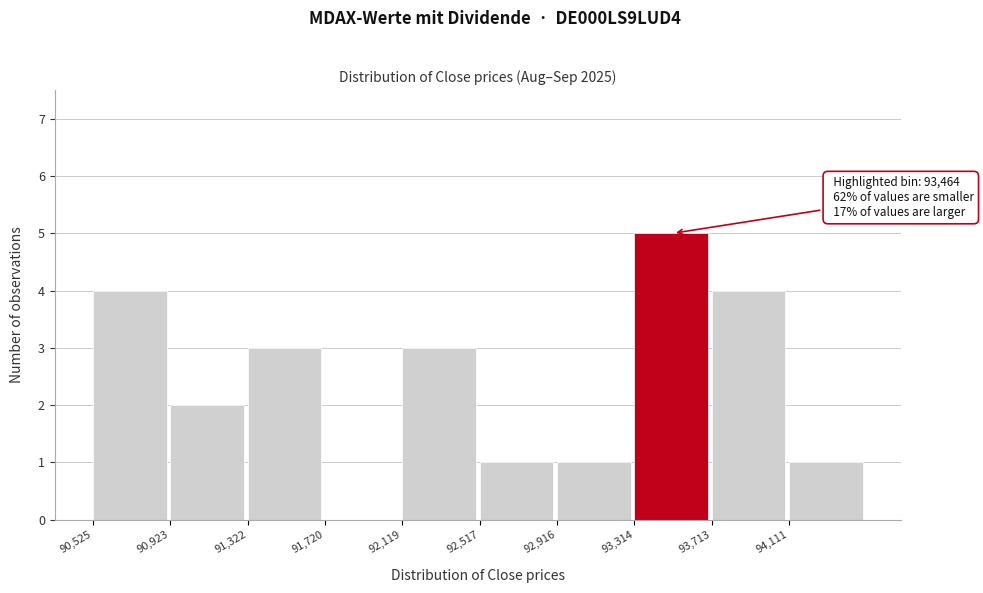

Which range on the x-axis has the tallest bar?

93300 to 93700